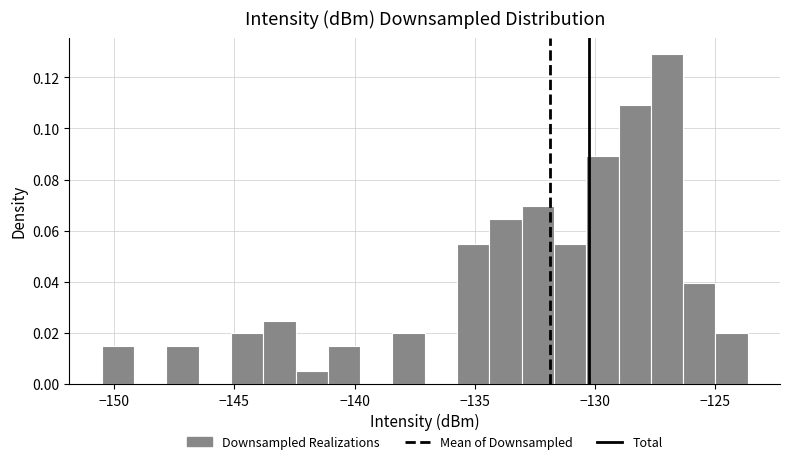

Read against the x-axis, roughly where is the centre of the tallest bar?

-127.0